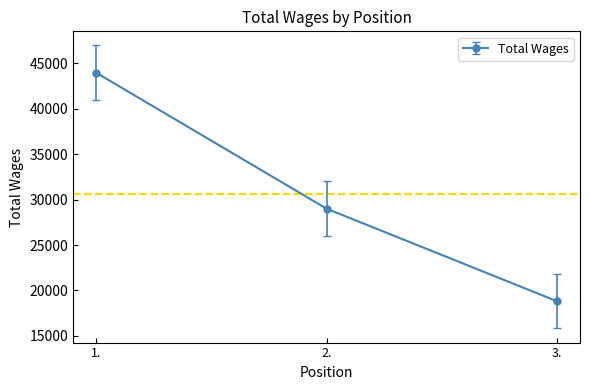

Reading left to right, extract all data points from this chart.

1.=43976	2.=29003	3.=18816